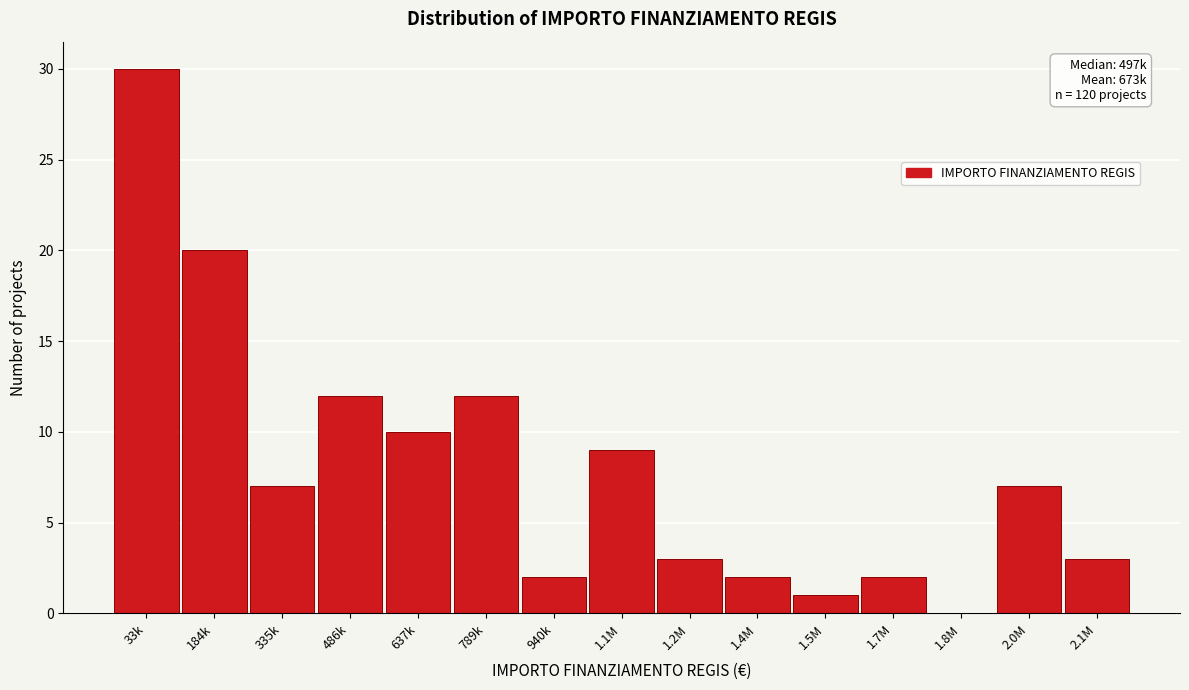

Reading left to right, what are all the values shown in this chart?

33k=30	184k=20	335k=7	486k=12	637k=10	789k=12	940k=2	1.1M=9	1.2M=3	1.4M=2	1.5M=1	1.7M=2	1.8M=0	2.0M=7	2.1M=3